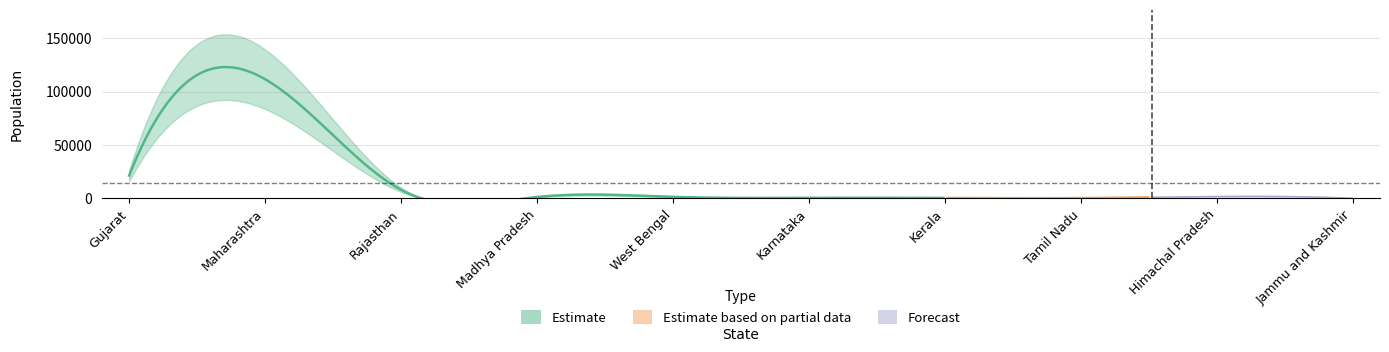

Reading left to right, what are all the values shown in this chart?

population: 21400	111550	7990	1240	1370	460	390	260	1730	130
hindu: 21400	111550	7990	1240	1370	460	390	260	1730	130